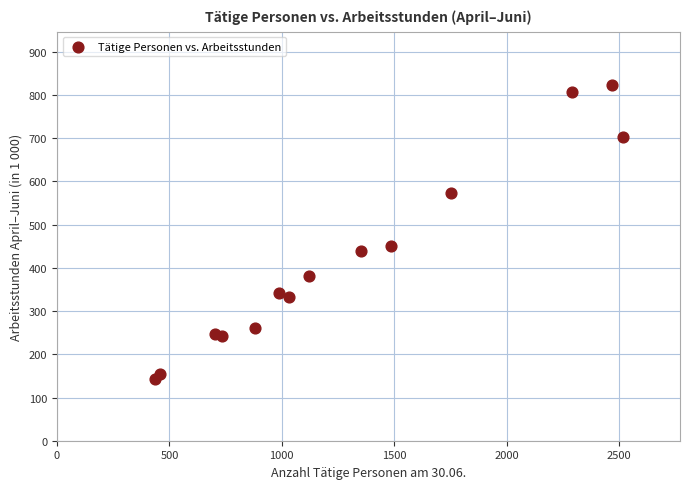

What is the range of X values (max minus min)?

2083